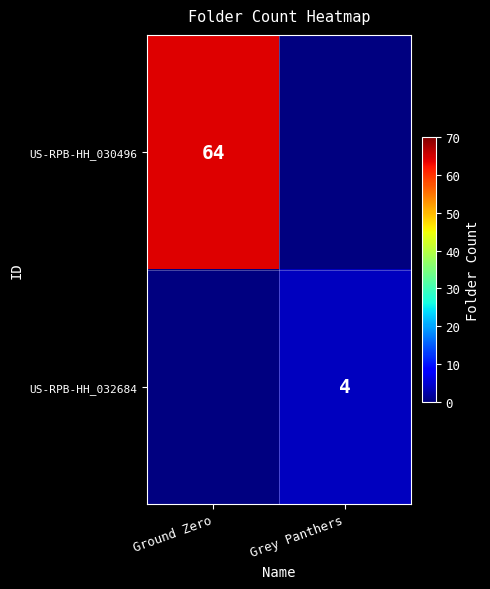

The value of US-RPB-HH_030496 at Ground Zero is 64. True or false?

True